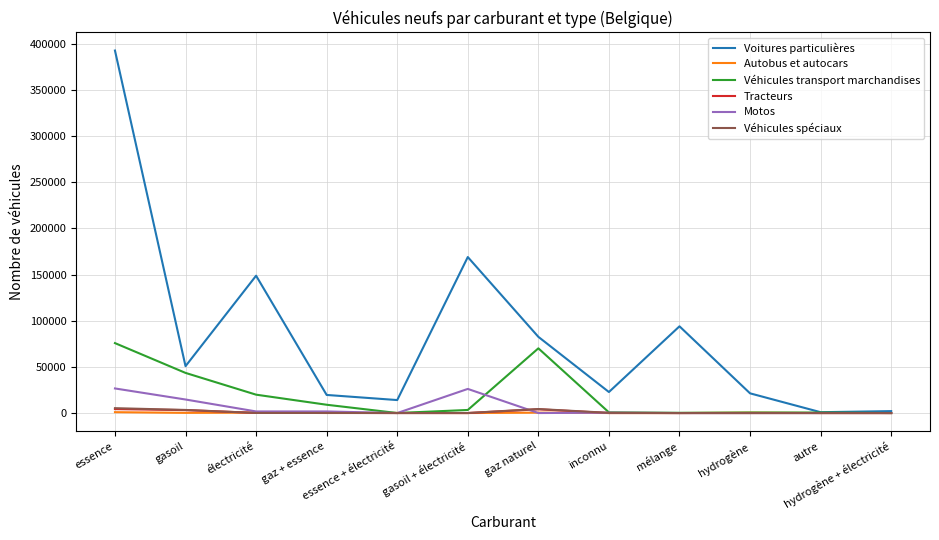

What is the total value across all series at gasoil + électricité?

198521